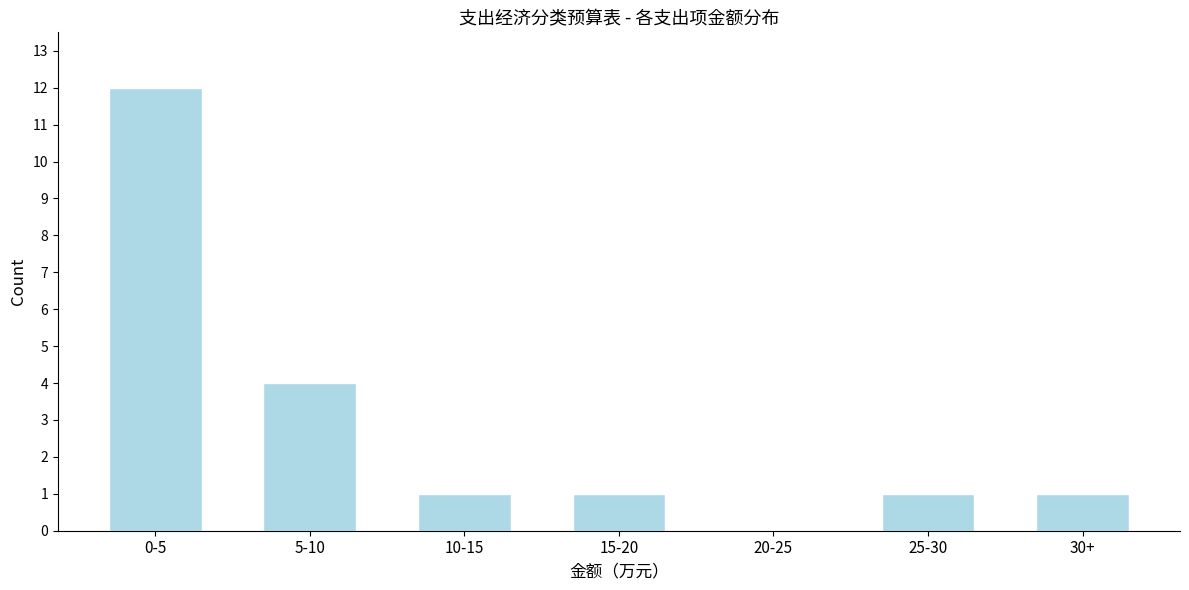

Reading left to right, extract all data points from this chart.

0-5=12	5-10=4	10-15=1	15-20=1	20-25=0	25-30=1	30+=1